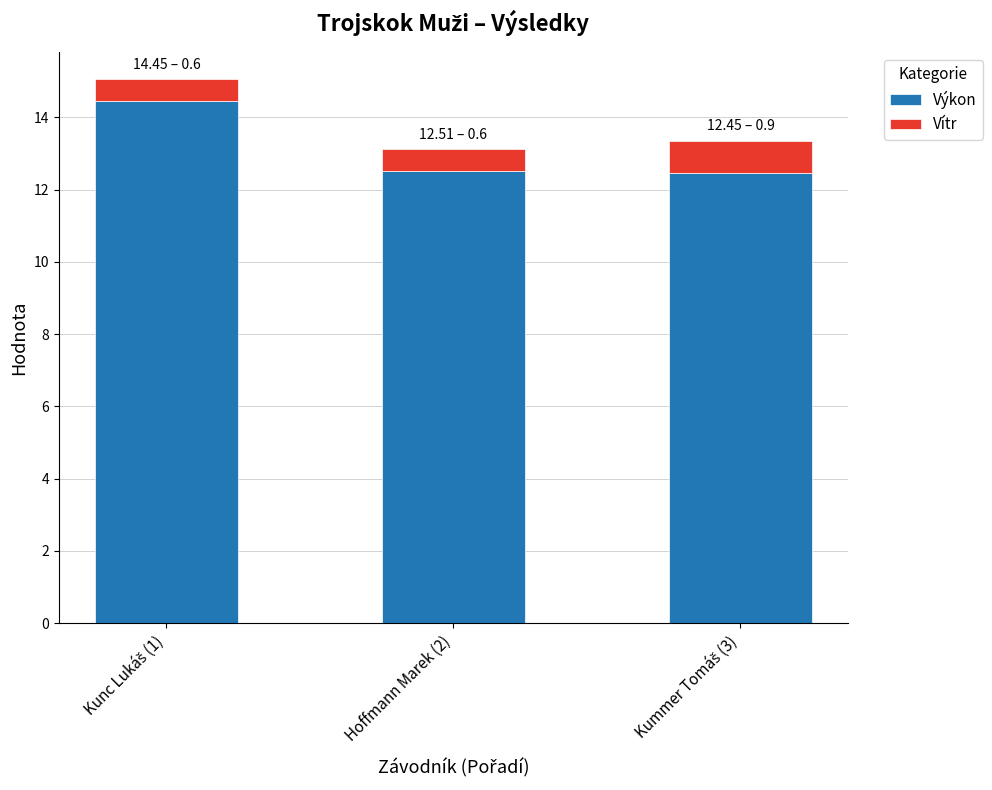

The value of Výkon at Hoffmann Marek (2) is 18.6. True or false?

False